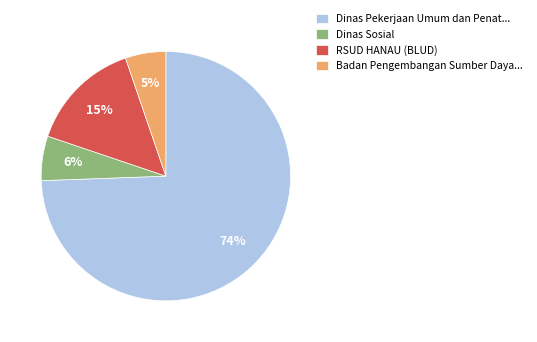

True or false: RSUD HANAU (BLUD) accounts for 3% of the total.

False